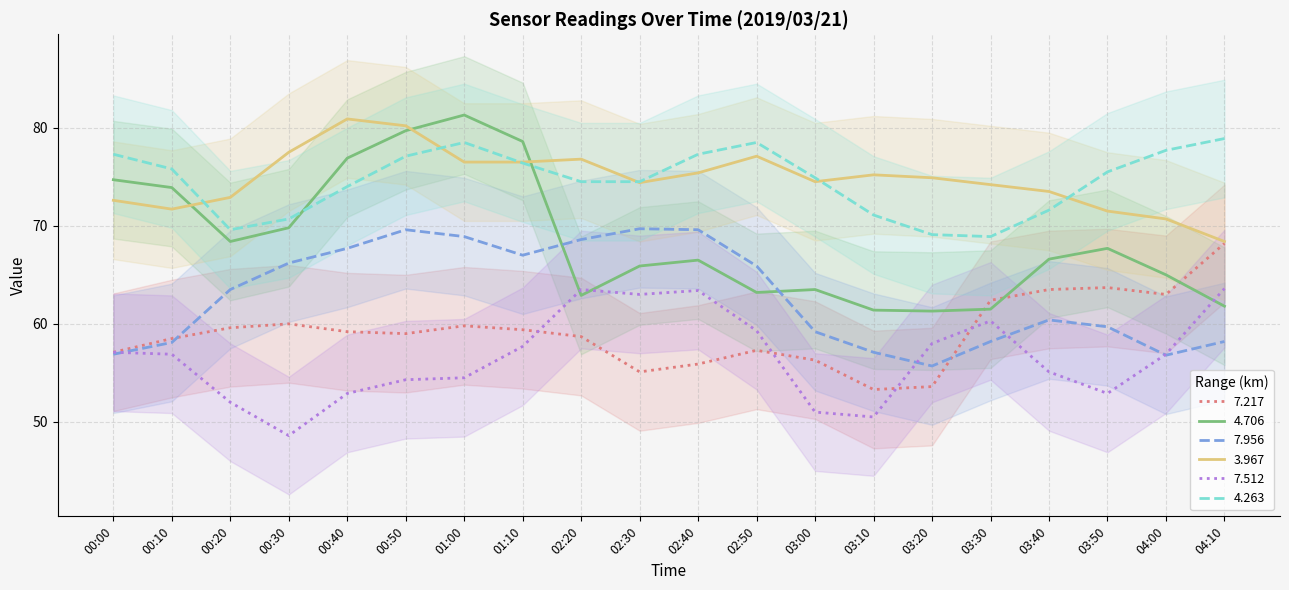

Reading right to left, transcribe all the data shown in this chart.

7.217: 68.2	63.0	63.7	63.5	62.4	53.6	53.3	56.3	57.3	55.9	55.1	58.7	59.4	59.8	59.0	59.2	60.0	59.6	58.5	57.1
4.706: 61.8	65.0	67.7	66.6	61.5	61.3	61.4	63.5	63.2	66.5	65.9	62.9	78.6	81.3	79.7	76.9	69.8	68.4	73.9	74.7
7.956: 58.2	56.8	59.7	60.4	58.2	55.7	57.1	59.2	65.9	69.6	69.7	68.6	67.0	68.9	69.6	67.7	66.2	63.5	58.1	56.9
3.967: 68.4	70.7	71.5	73.5	74.2	74.9	75.2	74.5	77.1	75.4	74.4	76.8	76.5	76.5	80.2	80.9	77.5	72.9	71.7	72.6
7.512: 63.6	56.9	52.9	55.1	60.3	58.0	50.5	51.0	59.3	63.4	63.0	63.5	57.7	54.5	54.3	52.9	48.6	52.0	56.9	57.1
4.263: 78.9	77.7	75.5	71.6	68.9	69.1	71.1	74.9	78.5	77.3	74.5	74.5	76.4	78.5	77.1	74.0	70.7	69.6	75.8	77.3